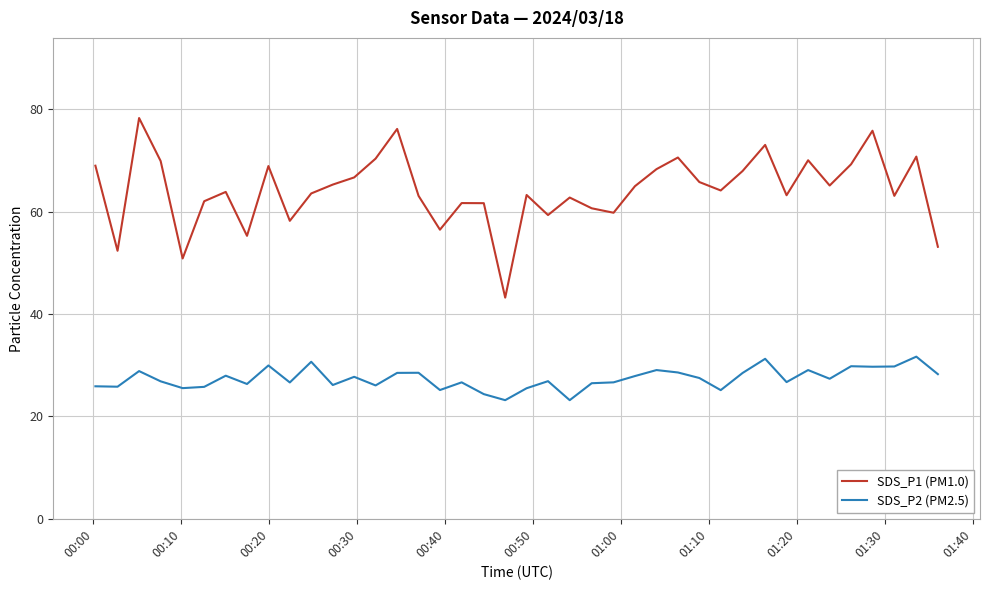

Which series has the widest spread of values?

SDS_P1 (PM1.0)